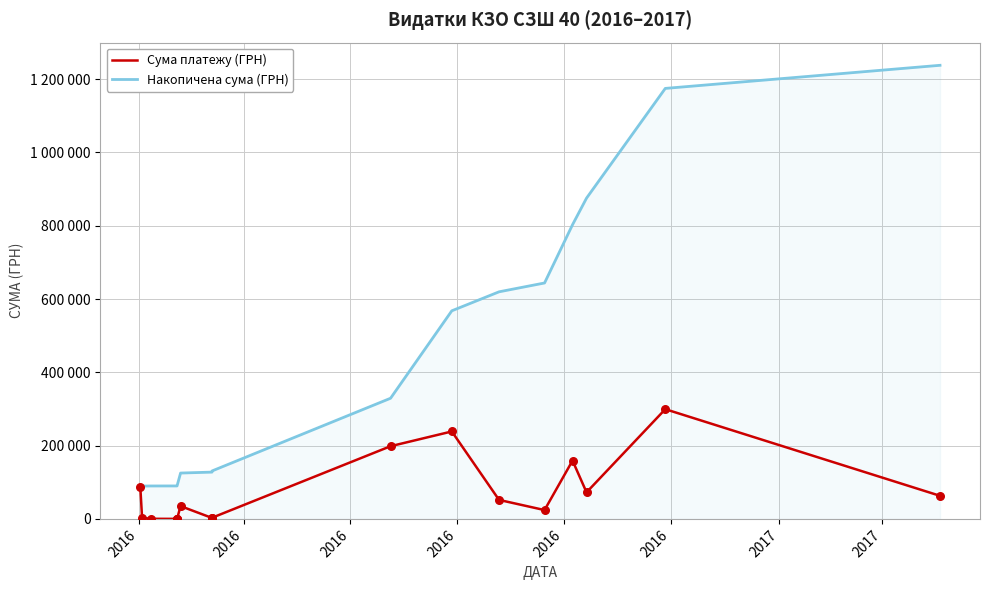

Which series has the largest Y range (max minus min)?

Накопичена сума (ГРН)